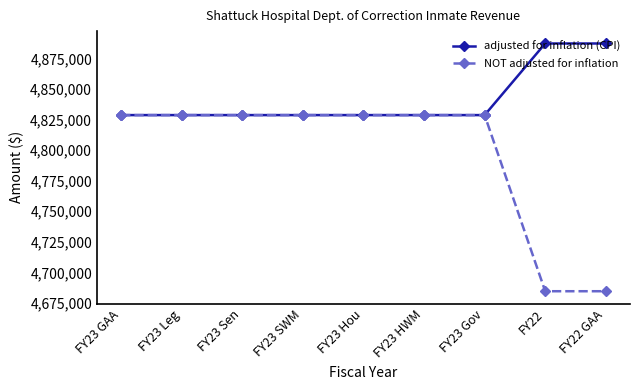

How many lines are shown in the chart?

2